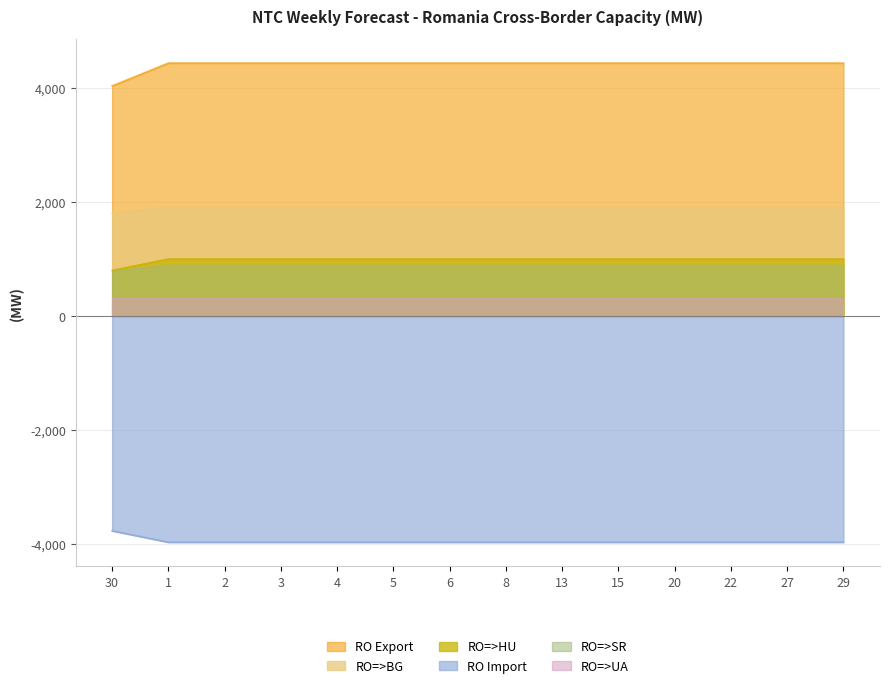

True or false: RO=>UA and RO=>BG cross at least once.

False